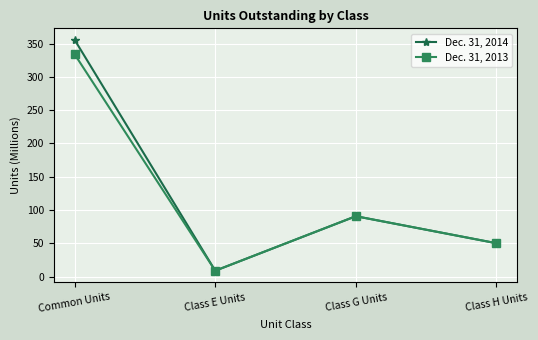

Reading left to right, what are all the values shown in this chart?

Dec. 31, 2014: Common Units=355.5	Class E Units=8.9	Class G Units=90.7	Class H Units=50.2
Dec. 31, 2013: Common Units=333.8	Class E Units=8.9	Class G Units=90.7	Class H Units=50.2